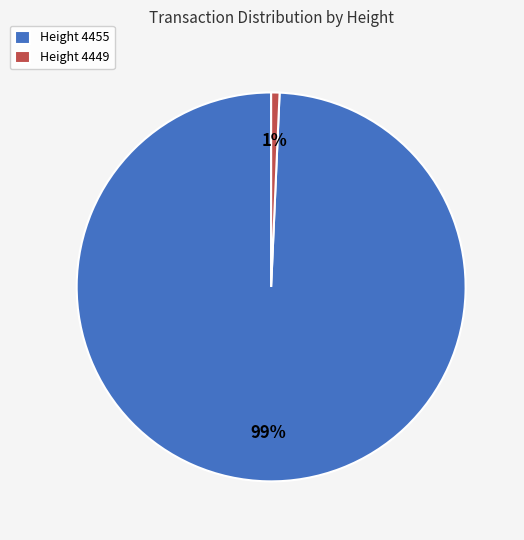

How many segments does this pie chart have?

2